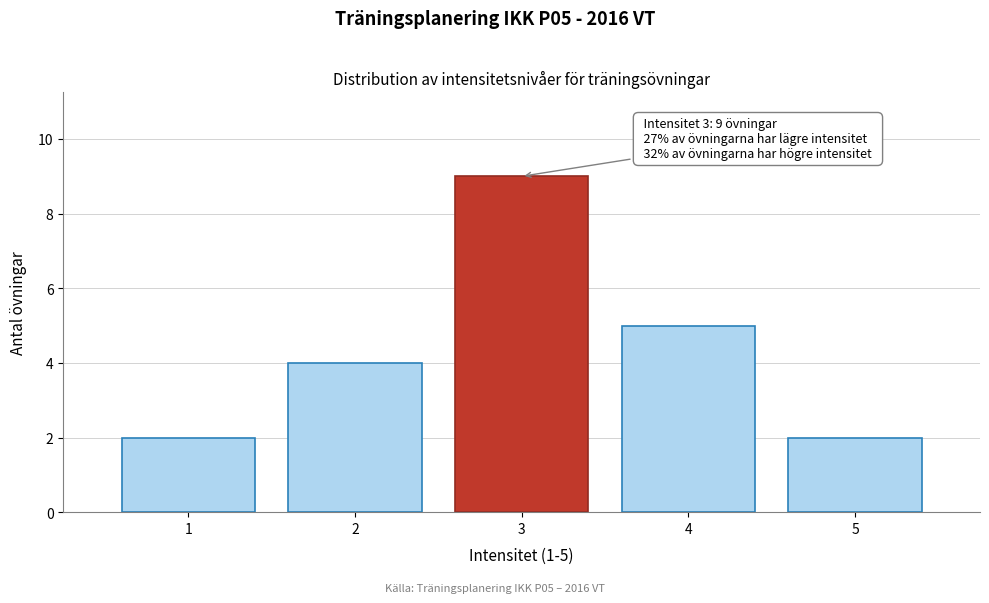

Which range on the x-axis has the tallest bar?

2.5 to 3.5